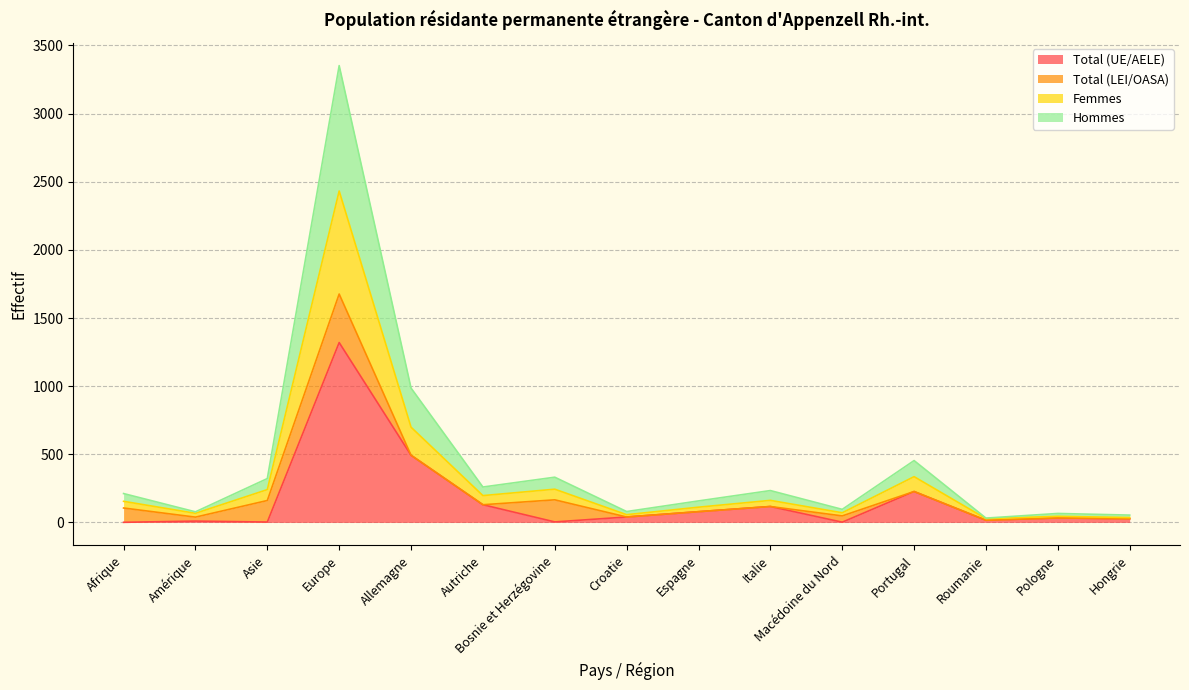

The Total (UE/AELE) series shows 130 at Autriche. True or false?

True